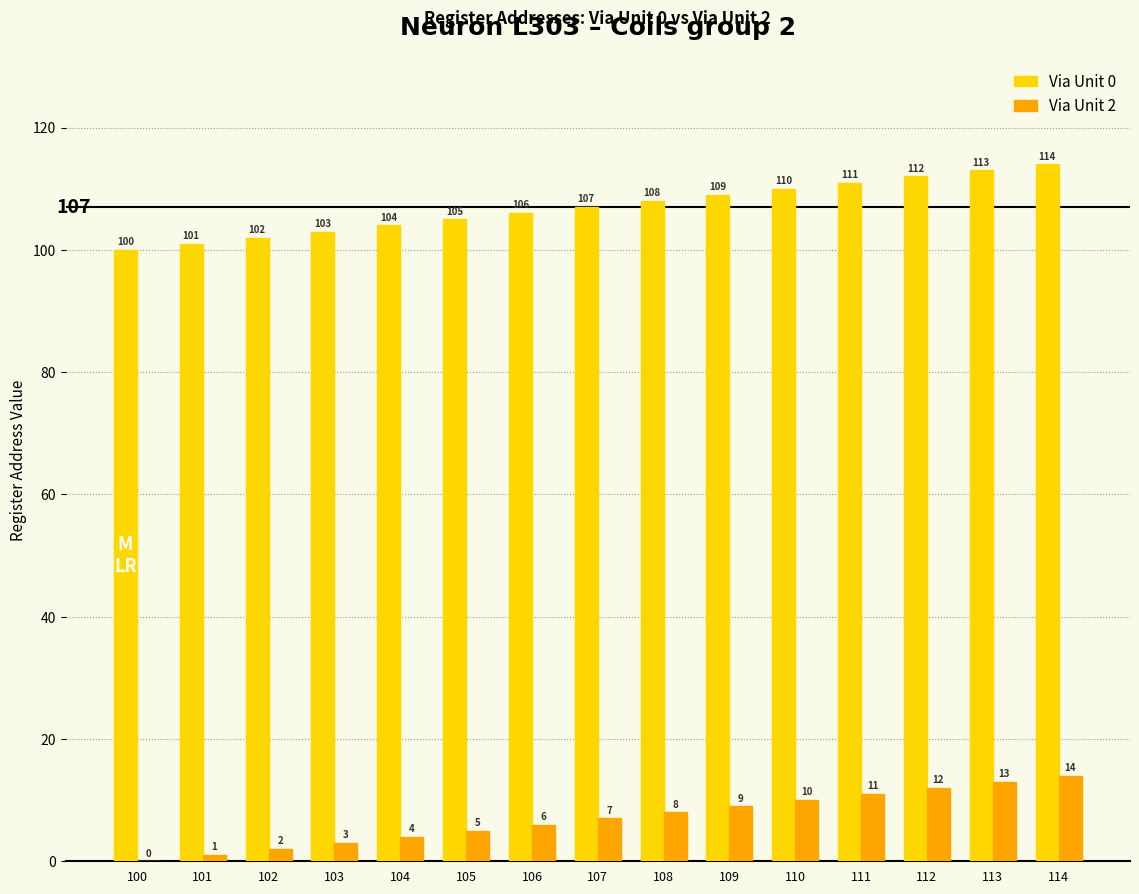

What is the maximum value shown in the chart?

114